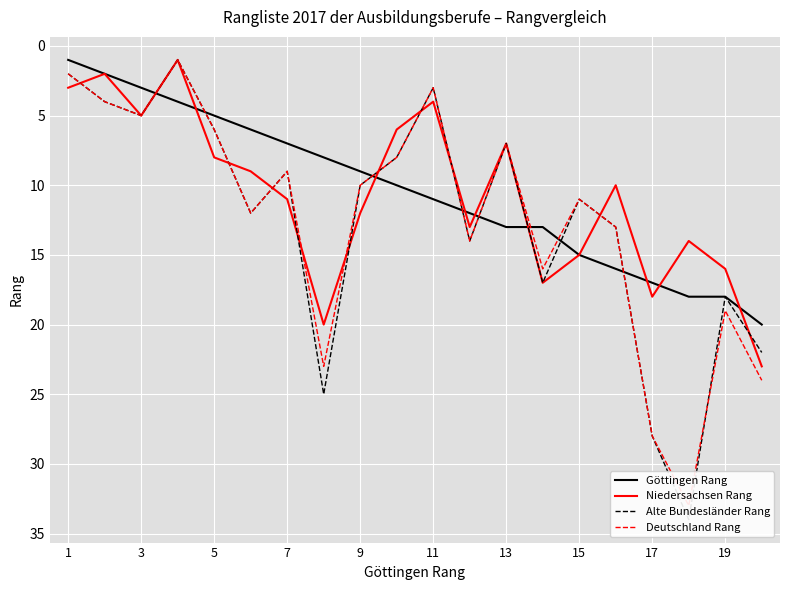

List the series in order of their peak value, highest first.

Alte Bundesländer Rang, Deutschland Rang, Niedersachsen Rang, Göttingen Rang